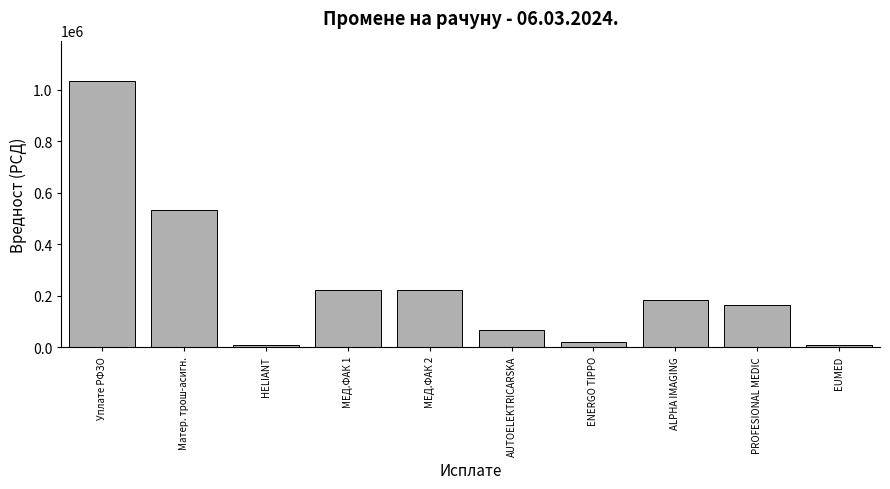

Which has a higher value, AUTOELEKTRICARSKA or ALPHA IMAGING?

ALPHA IMAGING